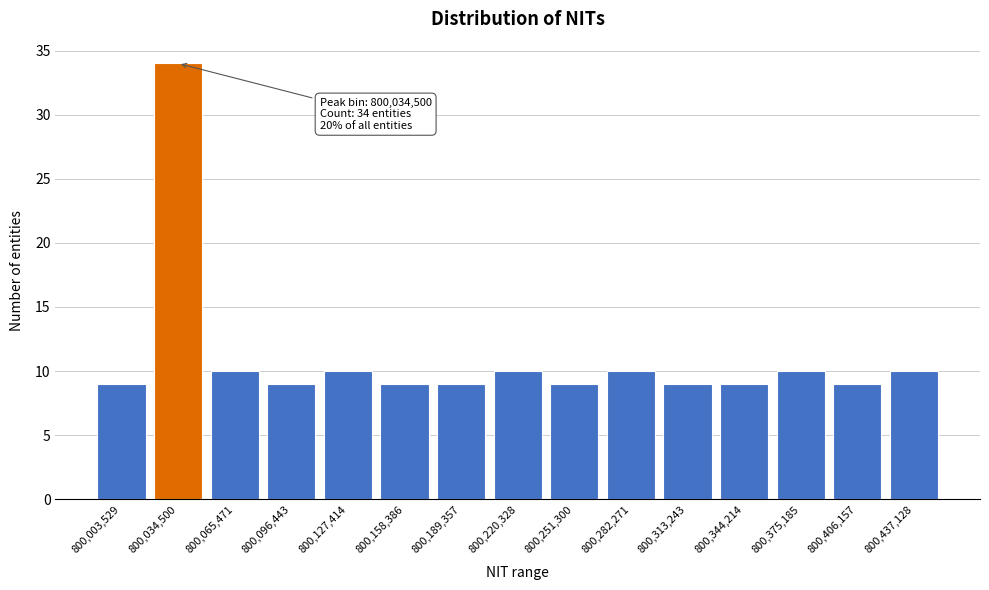

Reading right to left, what are all the values shown in this chart?

10	9	10	9	9	10	9	10	9	9	10	9	10	34	9